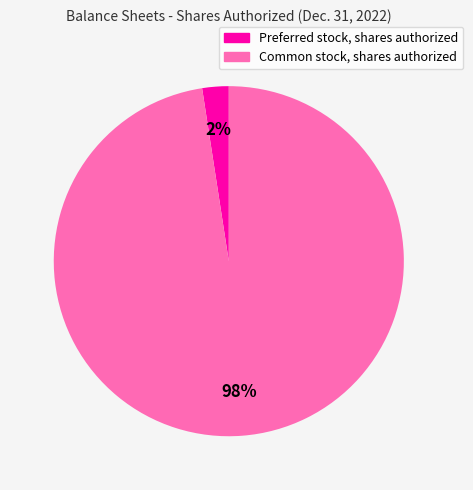

To the nearest percent, what percentage of the pie is Common stock, shares authorized?

98%